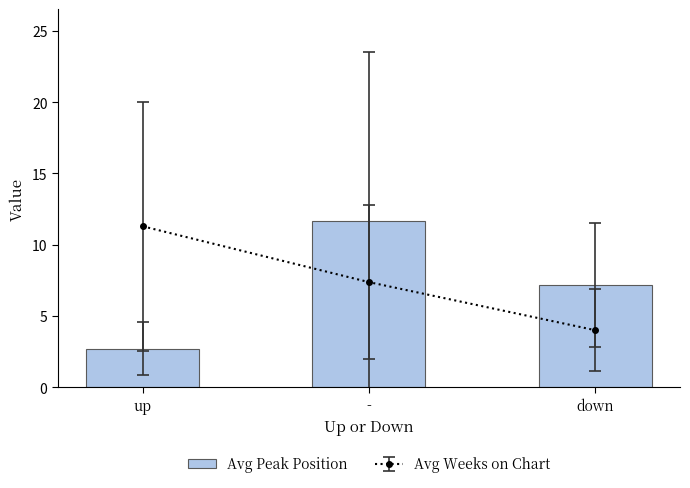

What is the maximum value shown in the chart?

11.7